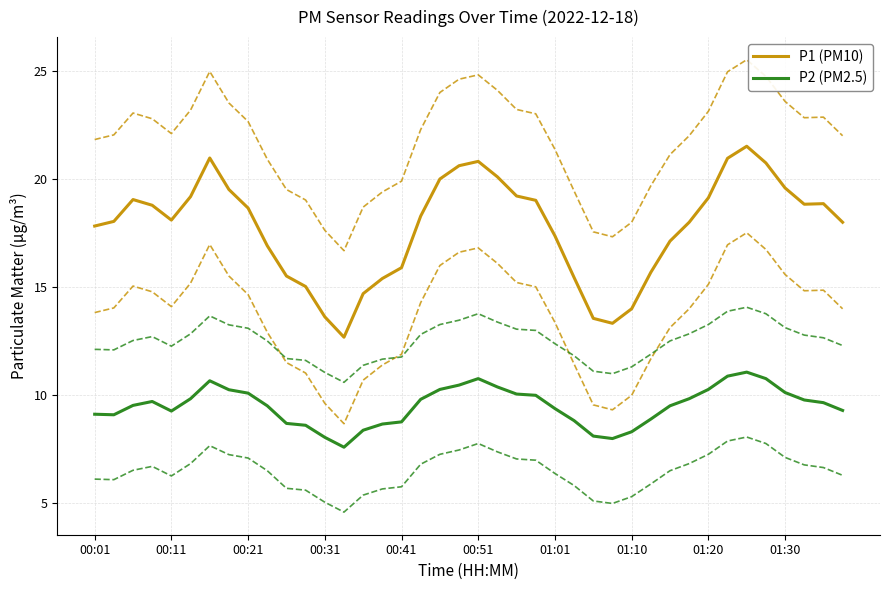

Is it true that P1 (PM10) equals 20.8 at 00:51?

True